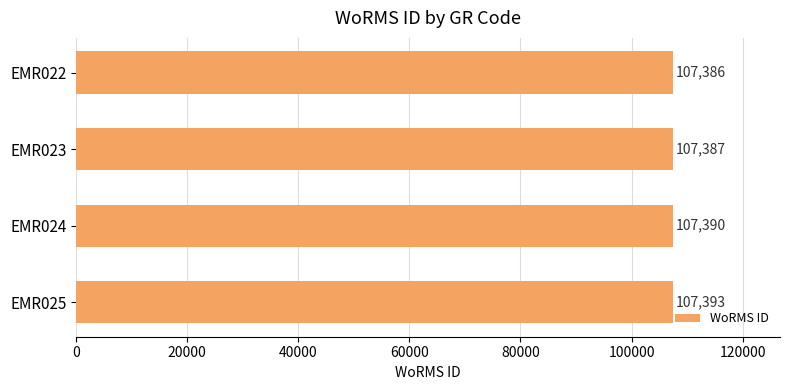

List the labels in order of value, largest first.

EMR025, EMR024, EMR023, EMR022